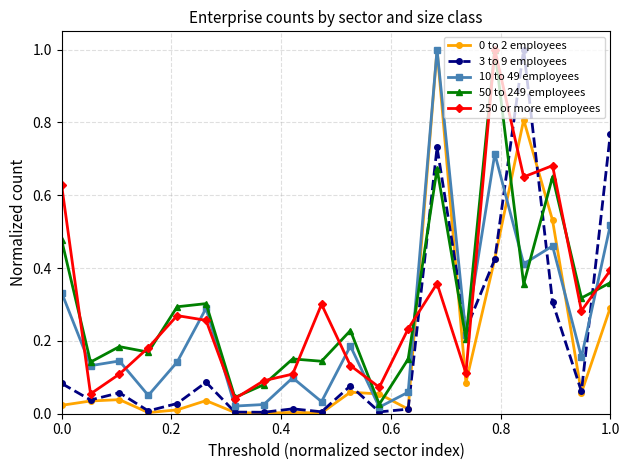

What is the highest value of the 250 or more employees series?

1.0